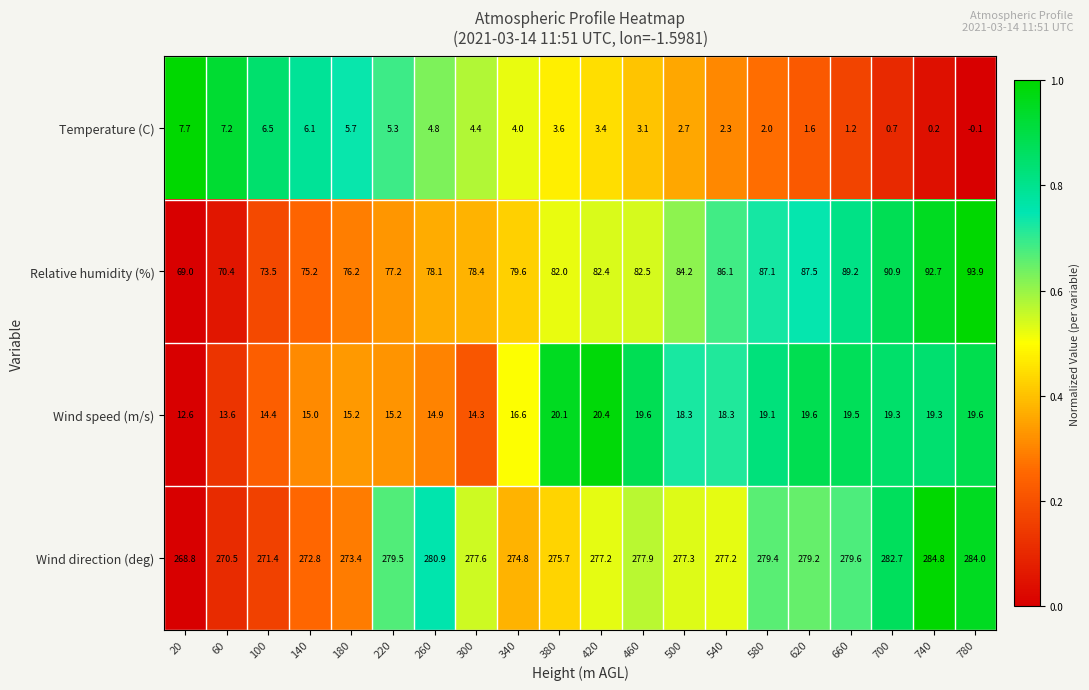

What is the approximate value of Temperature (C) at 60?

7.2